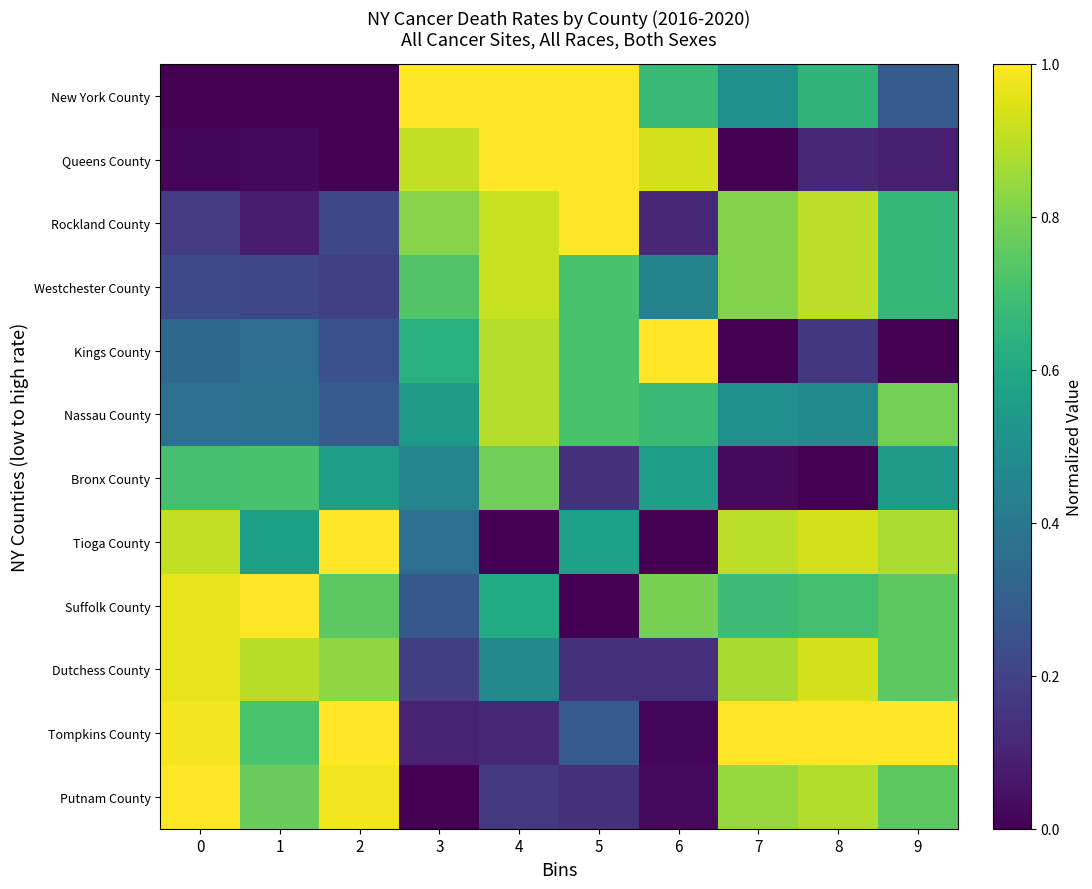

Reading left to right, what are all the values shown in this chart?

New York County: 0=0.0	1=0.0	2=0.0	3=1.0	4=1.0	5=1.0	6=0.7	7=0.5	8=0.7	9=0.3
Queens County: 0=0.0	1=0.0	2=0.0	3=0.9	4=1.0	5=1.0	6=0.9	7=0.0	8=0.1	9=0.1
Rockland County: 0=0.2	1=0.1	2=0.2	3=0.8	4=0.9	5=1.0	6=0.1	7=0.8	8=0.9	9=0.7
Westchester County: 0=0.2	1=0.2	2=0.2	3=0.7	4=0.9	5=0.7	6=0.4	7=0.8	8=0.9	9=0.7
Kings County: 0=0.3	1=0.4	2=0.3	3=0.6	4=0.9	5=0.7	6=1.0	7=0.0	8=0.2	9=0.0
Nassau County: 0=0.4	1=0.4	2=0.3	3=0.5	4=0.9	5=0.7	6=0.7	7=0.5	8=0.5	9=0.8
Bronx County: 0=0.7	1=0.7	2=0.6	3=0.5	4=0.8	5=0.1	6=0.6	7=0.0	8=0.0	9=0.5
Tioga County: 0=0.9	1=0.6	2=1.0	3=0.4	4=0.0	5=0.6	6=0.0	7=0.9	8=0.9	9=0.9
Suffolk County: 0=1.0	1=1.0	2=0.7	3=0.3	4=0.6	5=0.0	6=0.8	7=0.7	8=0.7	9=0.7
Dutchess County: 0=1.0	1=0.9	2=0.8	3=0.2	4=0.5	5=0.1	6=0.1	7=0.9	8=0.9	9=0.7
Tompkins County: 0=1.0	1=0.7	2=1.0	3=0.1	4=0.1	5=0.3	6=0.0	7=1.0	8=1.0	9=1.0
Putnam County: 0=1.0	1=0.8	2=1.0	3=0.0	4=0.2	5=0.1	6=0.0	7=0.8	8=0.9	9=0.7